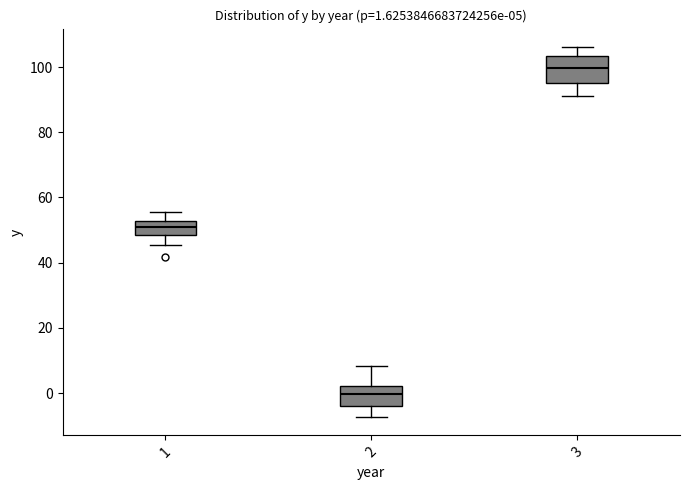

Comparing the boxes themselves (not the whiskers), which one is the tallest?

3